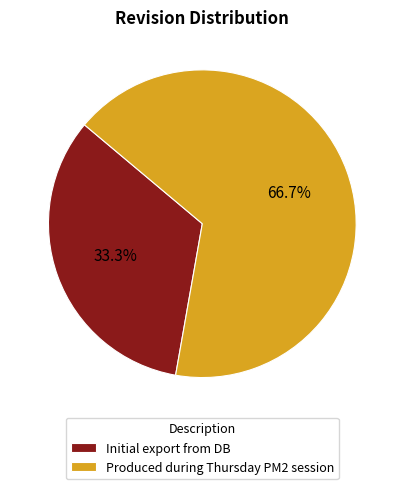

Which category accounts for the majority?

Produced during Thursday PM2 session